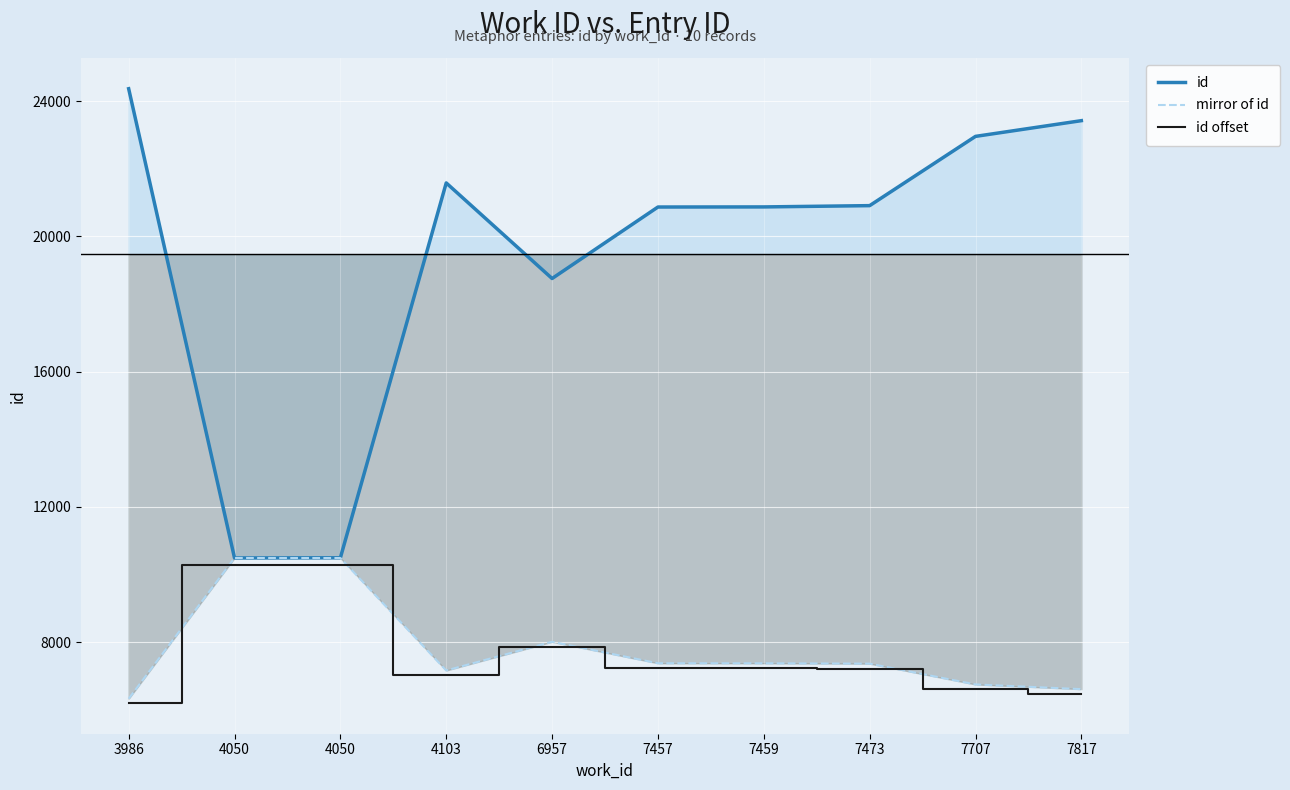

What is the sum of the id offset values at 4050 and 4050?

20557.0